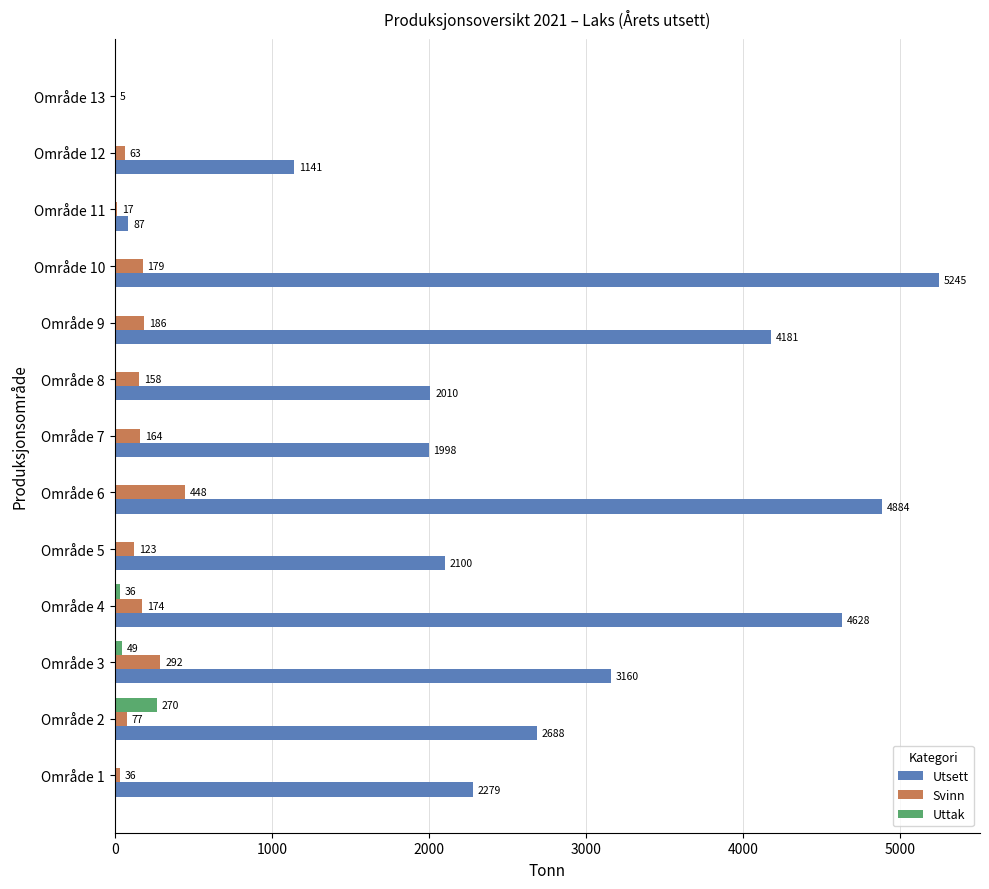

What is the maximum value for Utsett?

5245.4